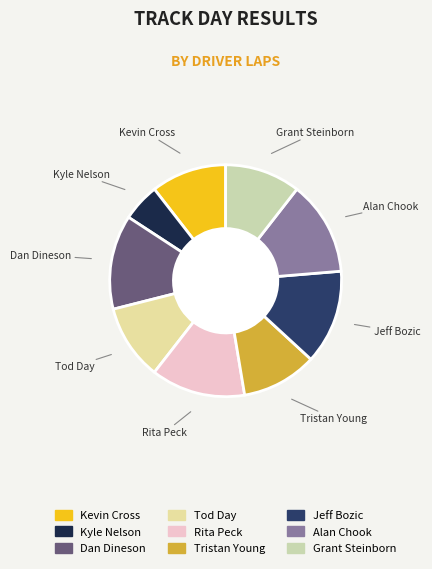

Approximately how many times larger is the value at Grant Steinborn compared to Jeff Bozic?

0.8